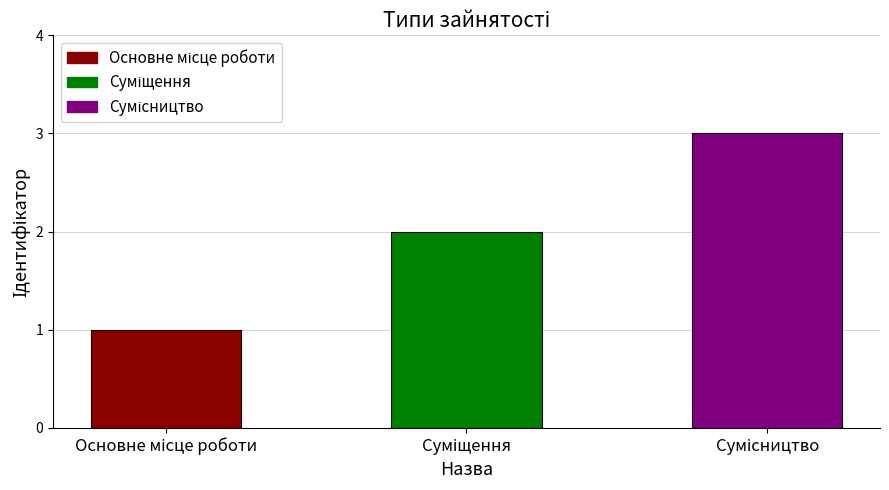

List the labels in order of value, largest first.

Сумісництво, Суміщення, Основне місце роботи